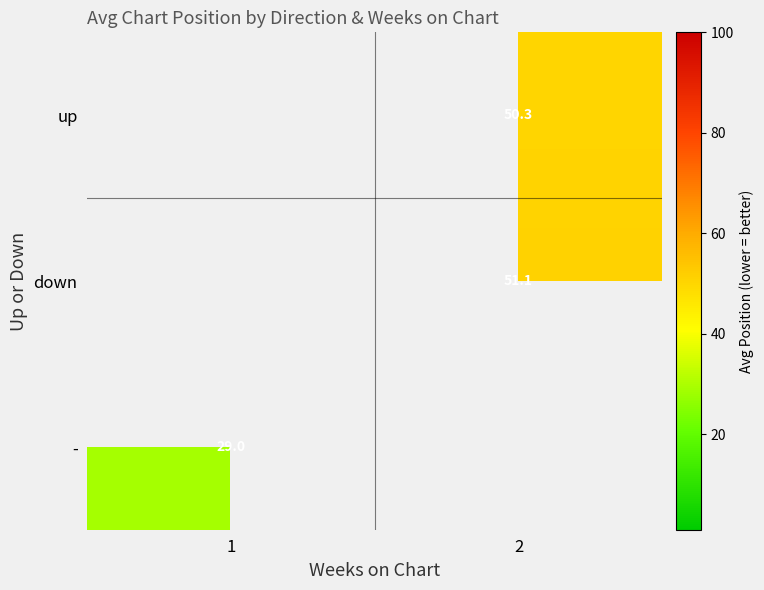

How many values in the up series exceed 50?

1